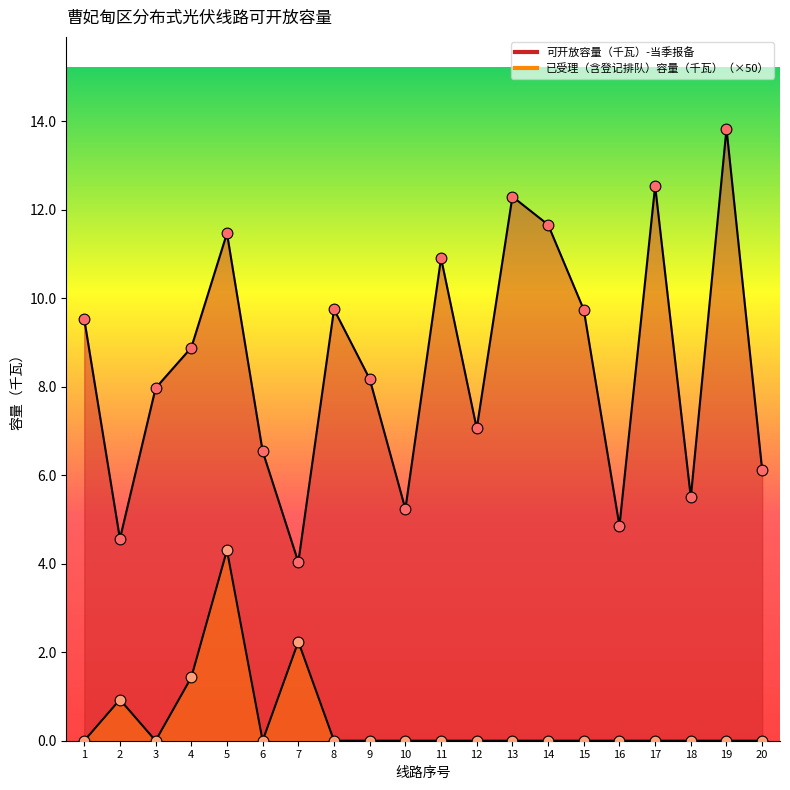

At which category is the sum across all series the highest?

5